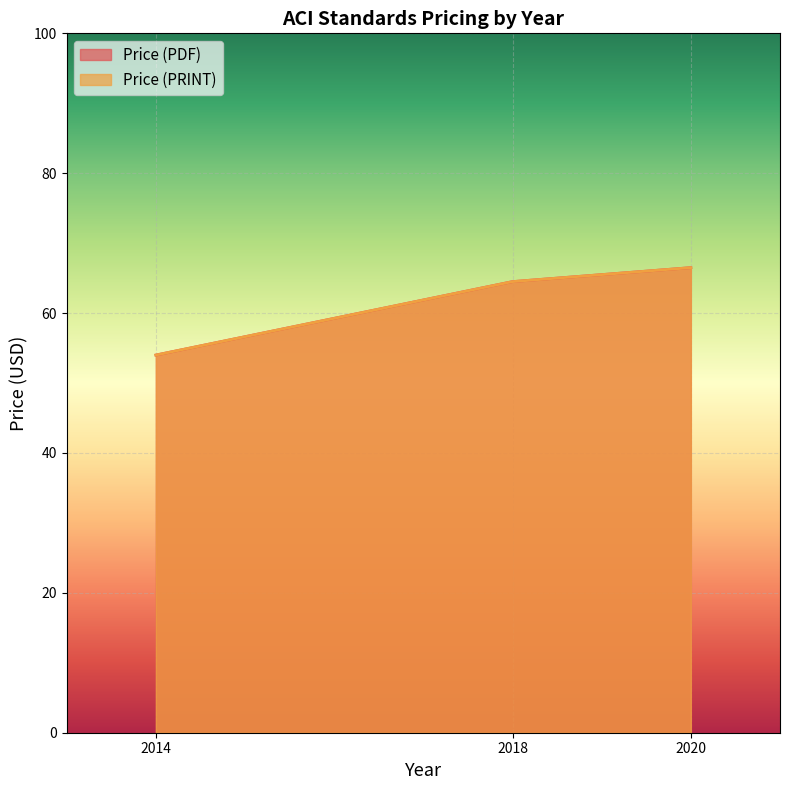

Reading right to left, transcribe all the data shown in this chart.

Price (PDF): 2020=66.5	2018=64.5	2014=54.0
Price (PRINT): 2020=66.5	2018=64.5	2014=54.0